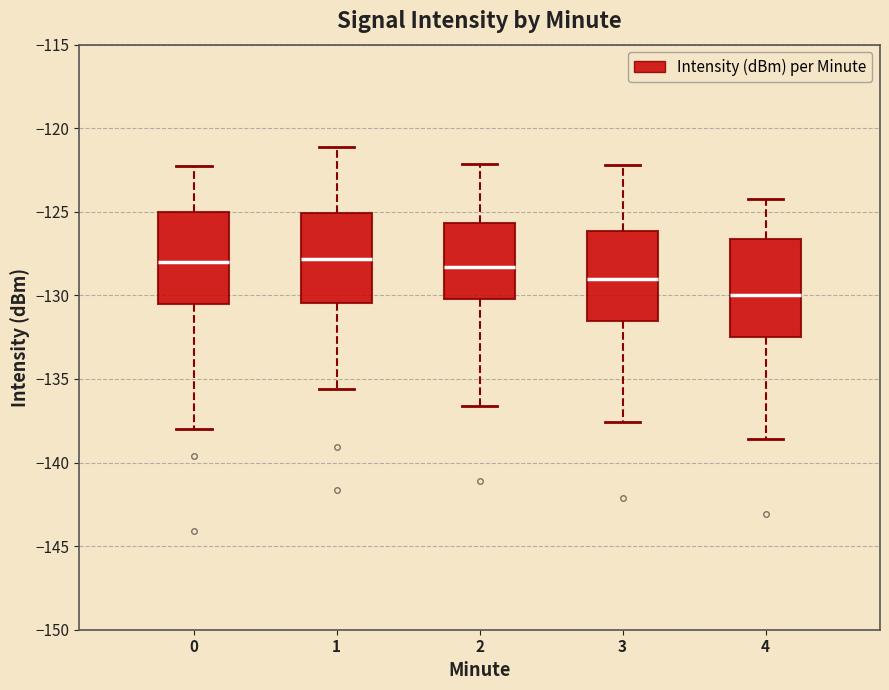

Where does the upper whisker of the box at x = 3 end on the y-axis? The values are not printed on the chart, so give them approximately, as read against the axis.

-122.0